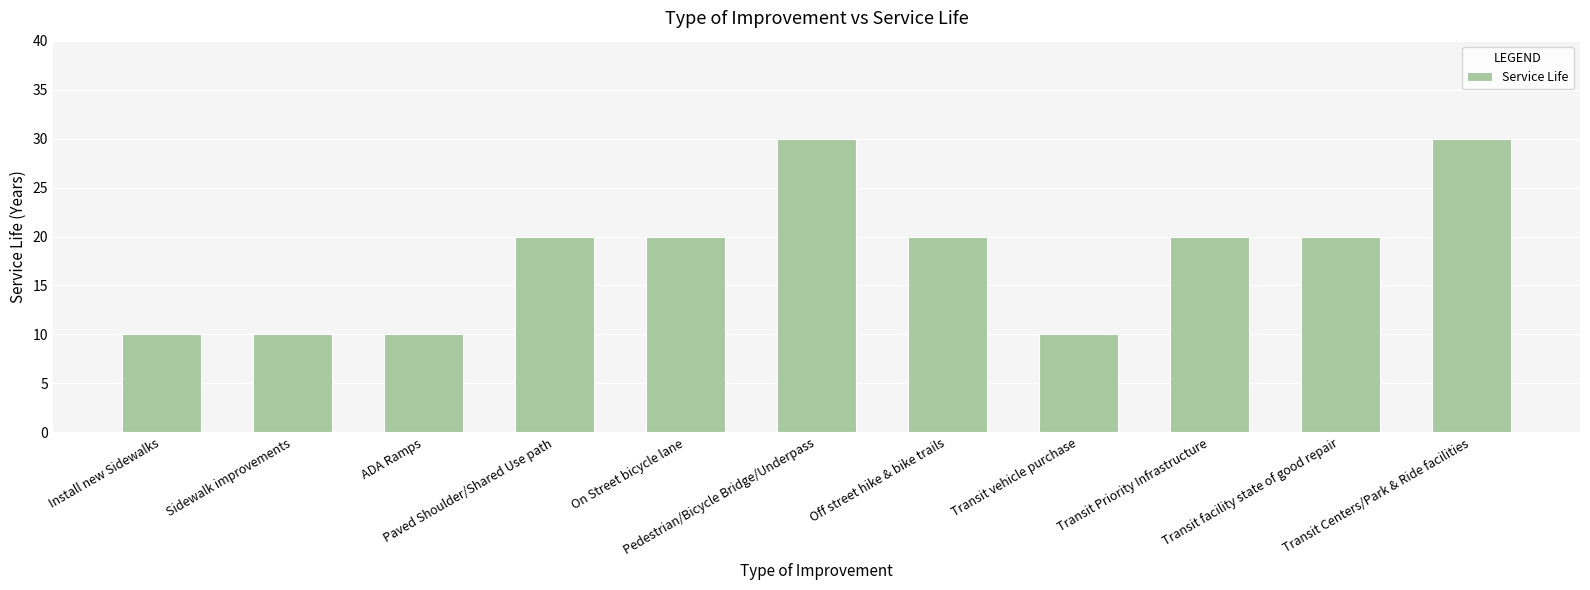

What is the greatest value displayed?

30